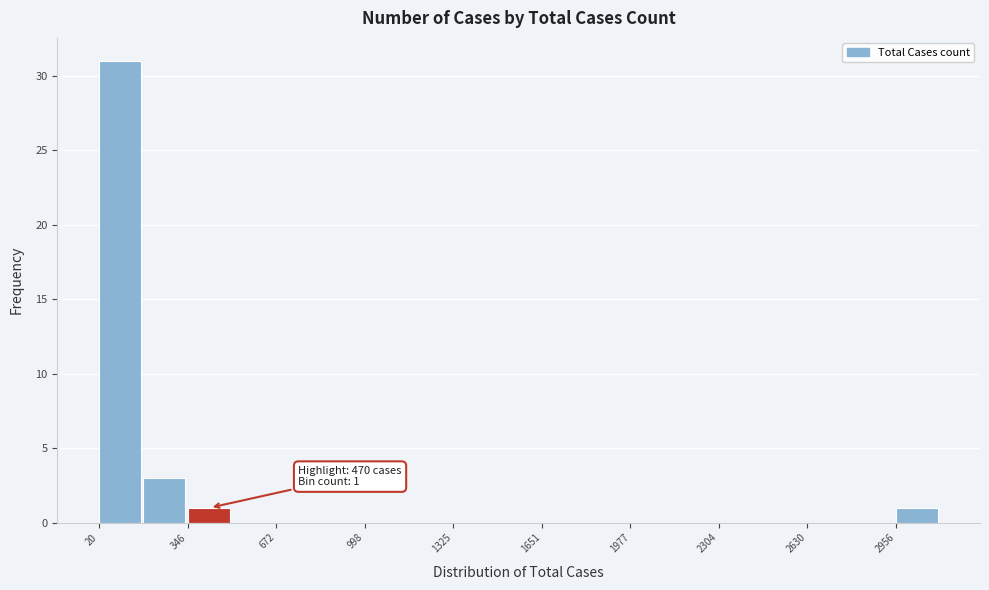

Around what value on the x-axis is the tallest bar? Give the approximate position of its centre, as read against the axis.

100